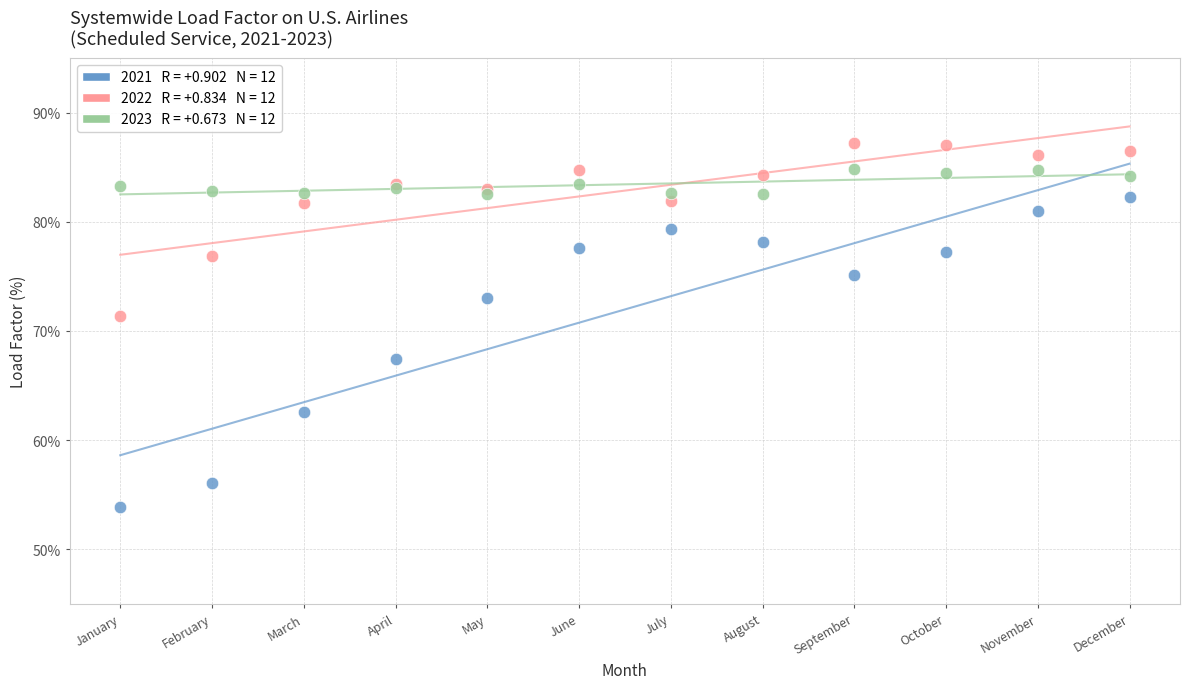

Across all series, what Y value is closest to 70?

71.4